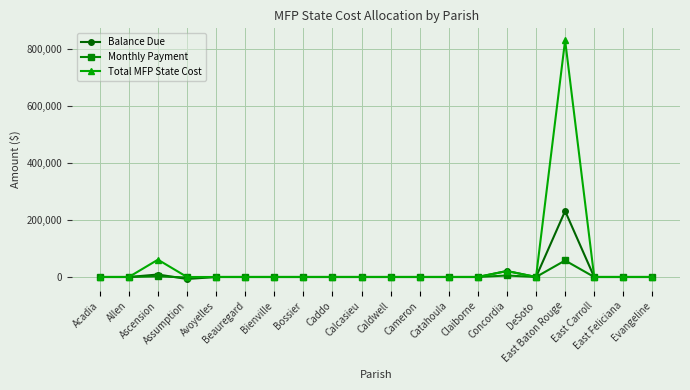

How many lines are shown in the chart?

3